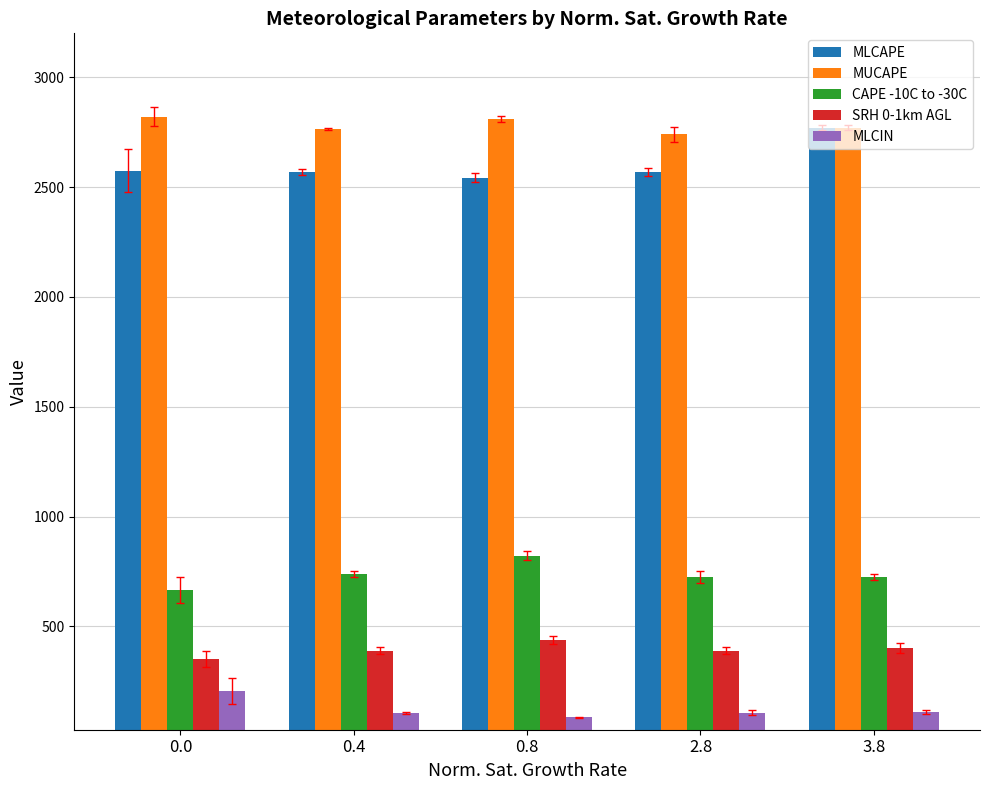

List the series in order of their peak value, highest first.

MUCAPE, MLCAPE, CAPE -10C to -30C, SRH 0-1km AGL, MLCIN